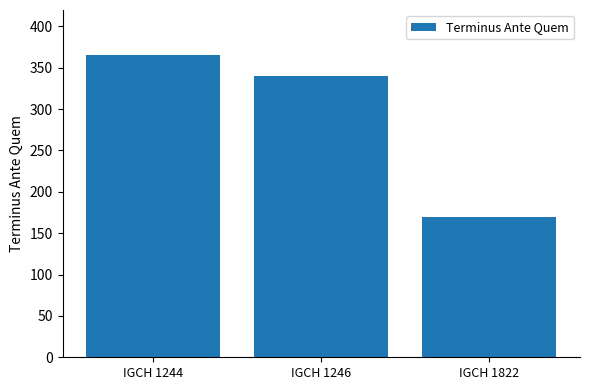

Are the bars horizontal?

No